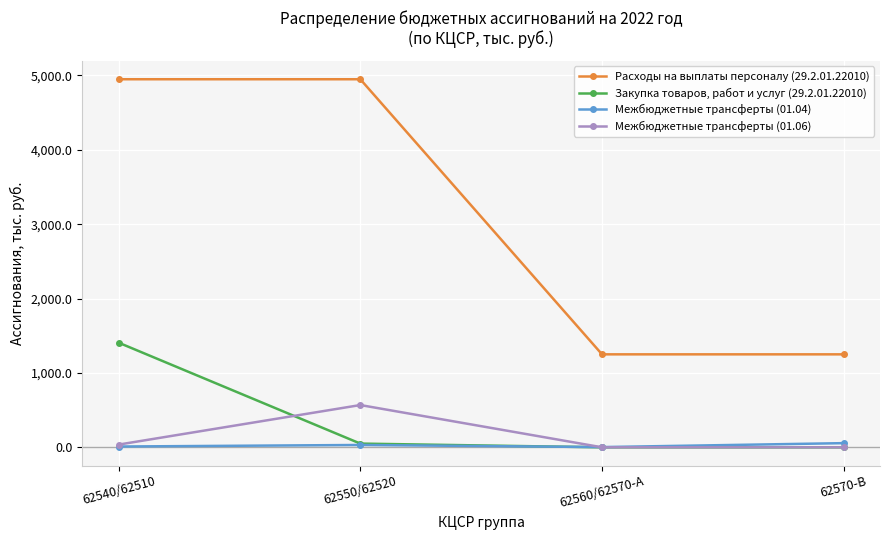

Is it true that Закупка товаров, работ и услуг (29.2.01.22010) equals -908.1 at 62570-B?

False